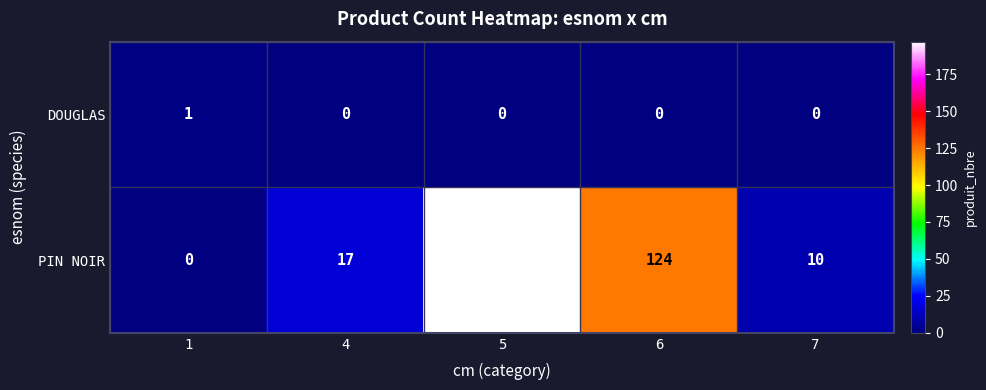

True or false: DOUGLAS has a value of 1 at 4.

False